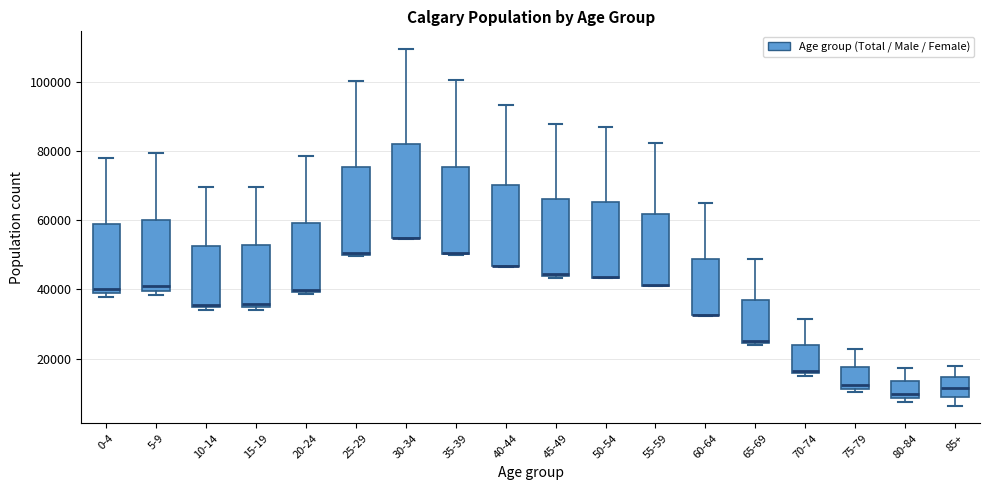

Which box is the tallest, from its lower edge to its upper edge?

30-34